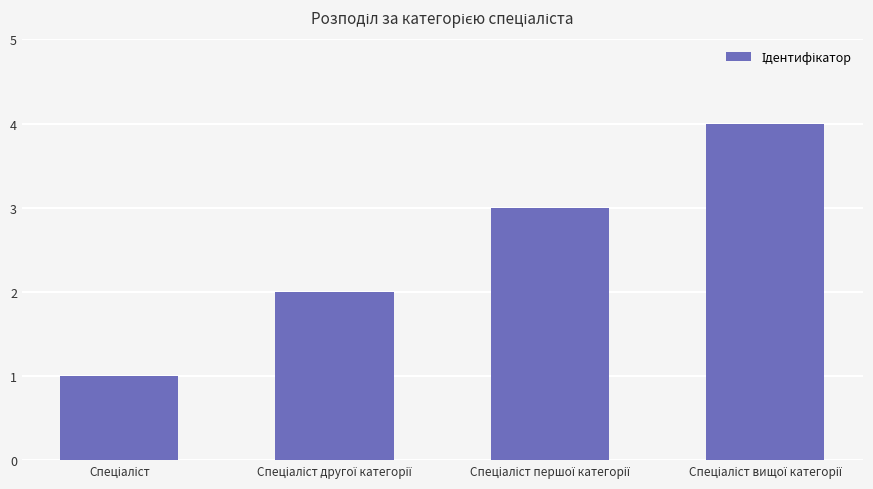

What is the maximum value shown in the chart?

4